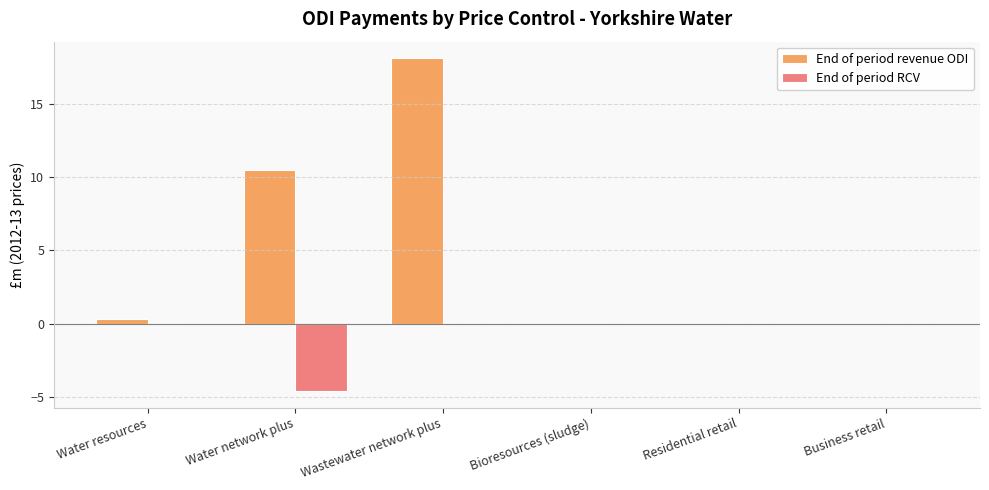

What is the sum of the End of period revenue ODI values at Water resources and Wastewater network plus?

18.4